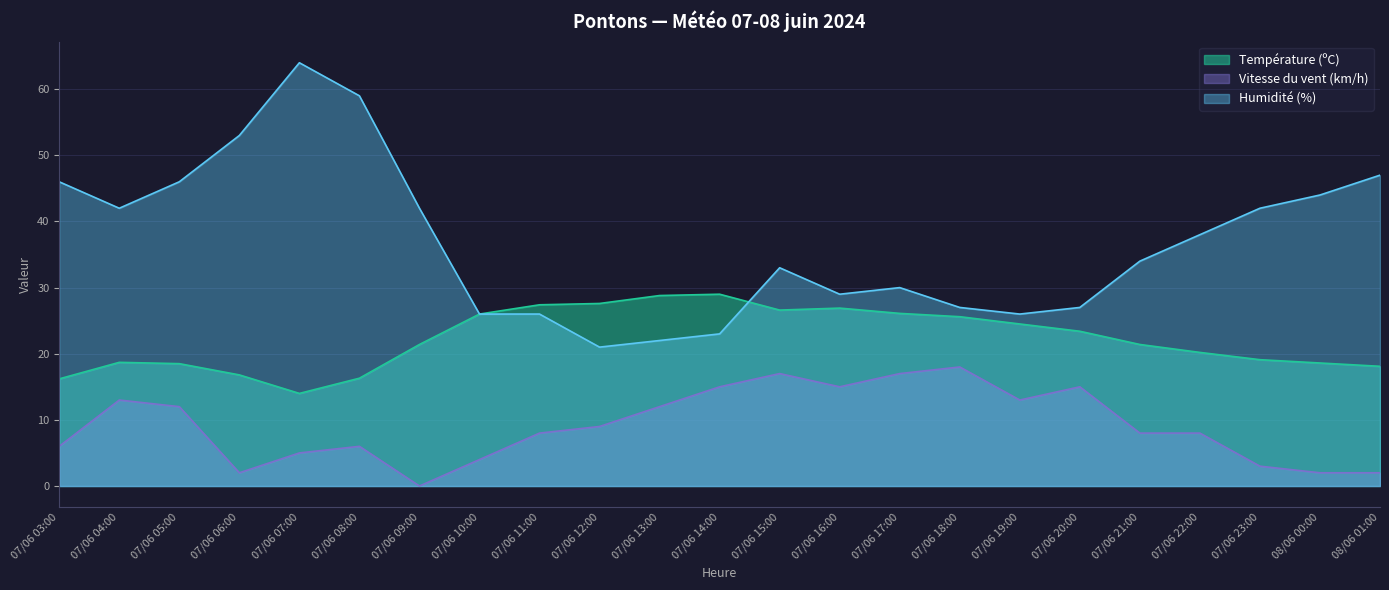

Is it true that Vitesse du vent (km/h) equals 4.0 at 07/06 10:00?

True